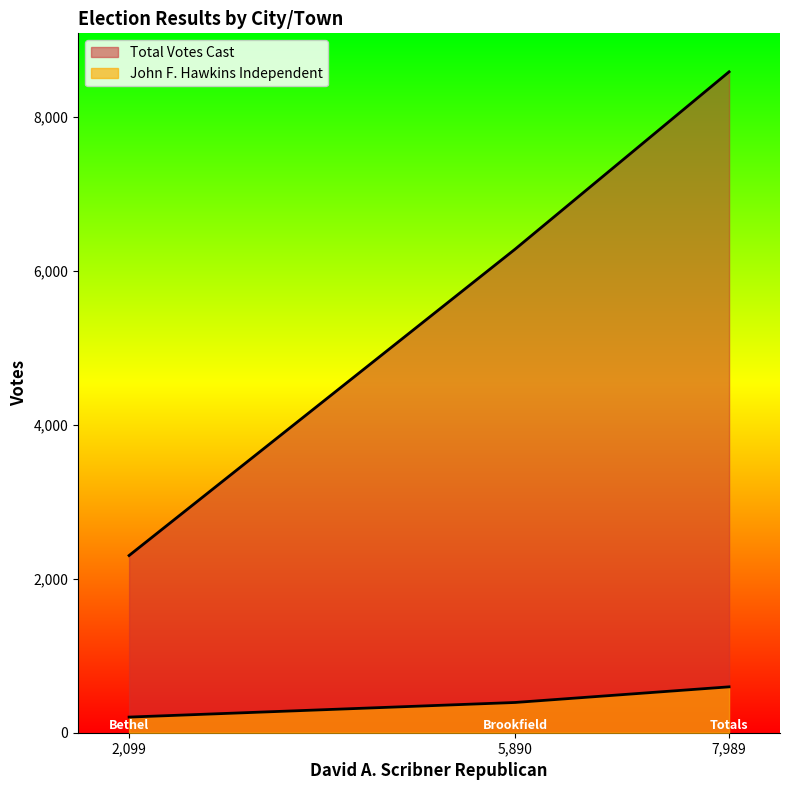

How many values in the Total Votes Cast series are below 6283?

1